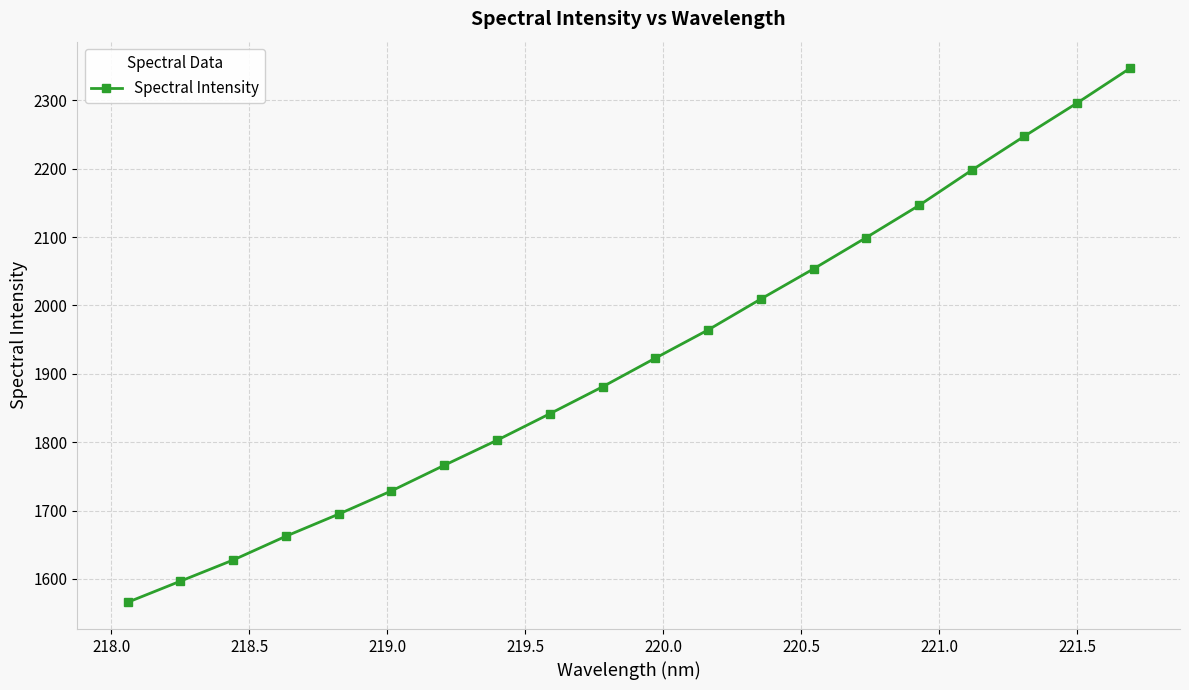

How many distinct data groups are displayed?

1